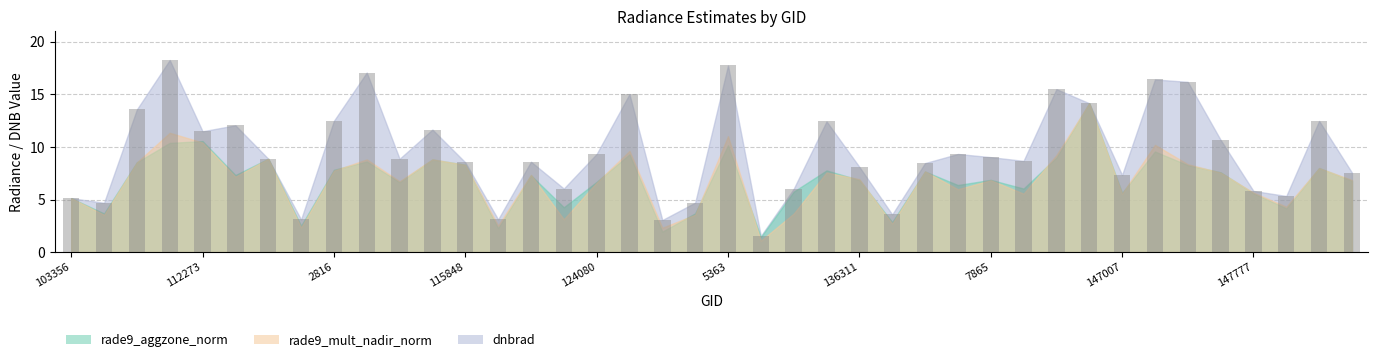

What is the value of the 4th bar from the left?

18.3